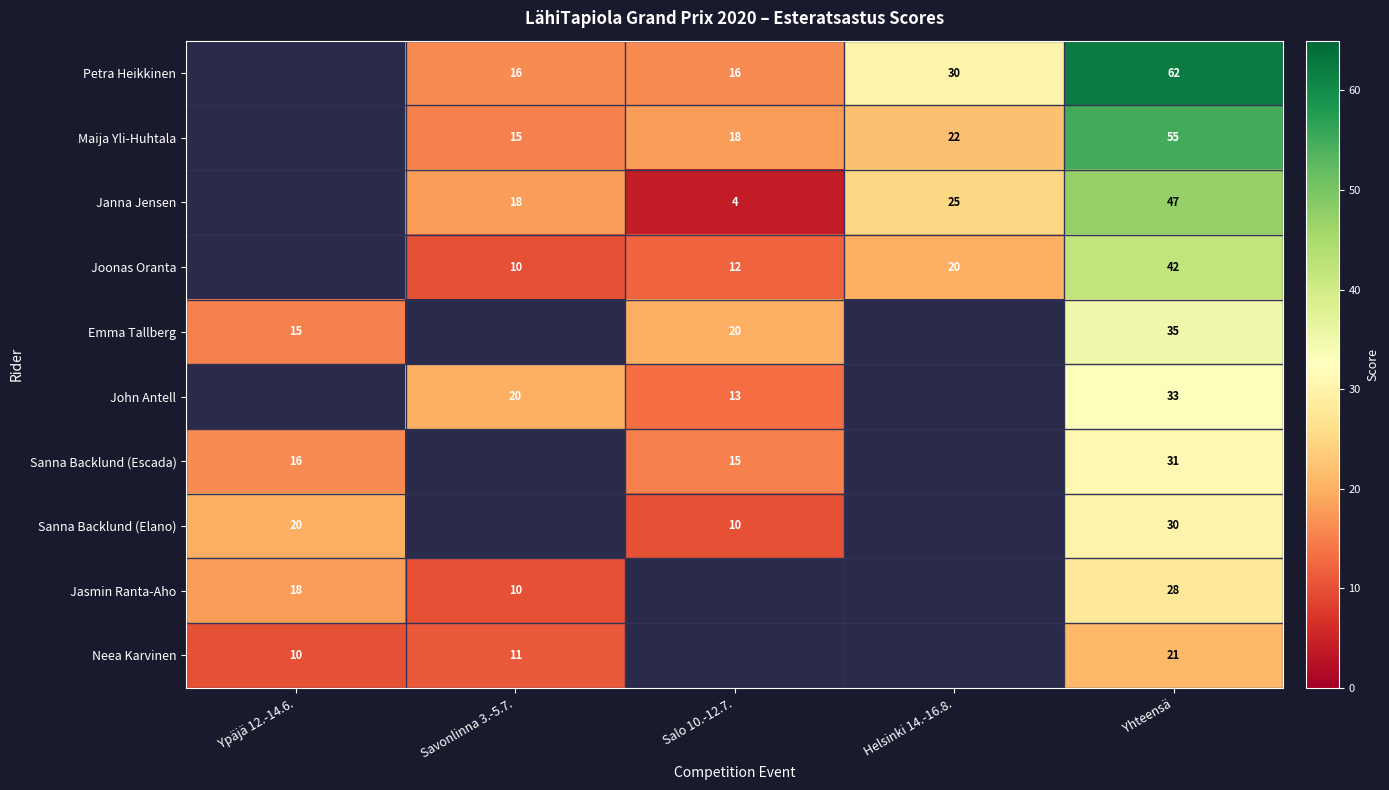

What is the smallest value displayed?

4.0